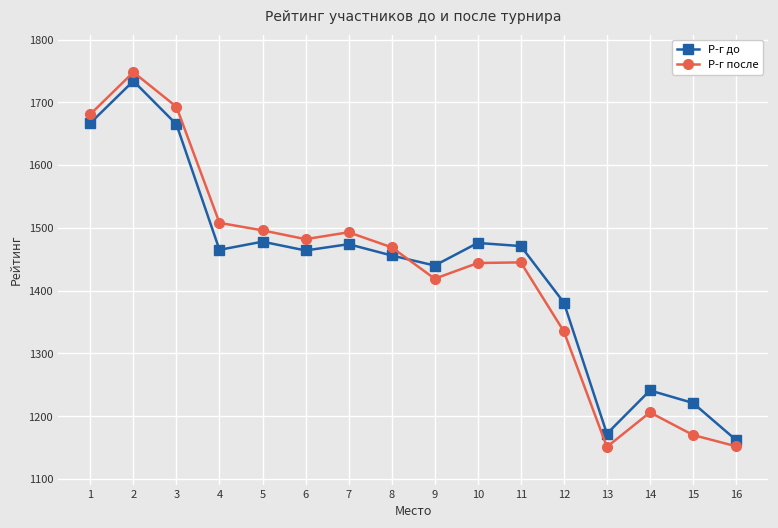

Is the value of Р-г до at 6 greater than the value of Р-г после at 12?

Yes